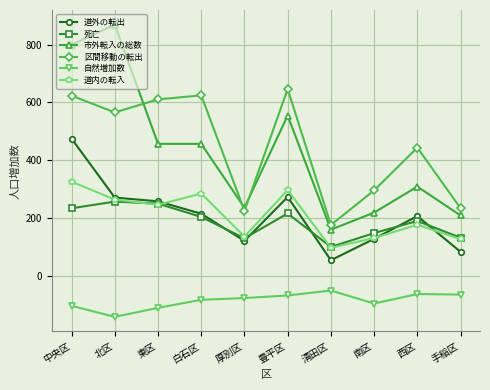

What position from the left is 厚別区?

5